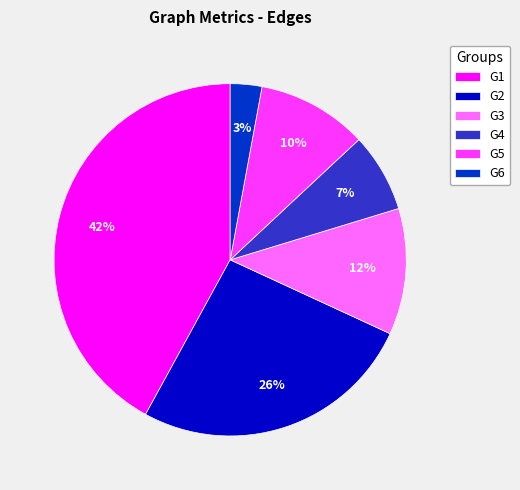

Which category has the smallest portion of the pie?

G6